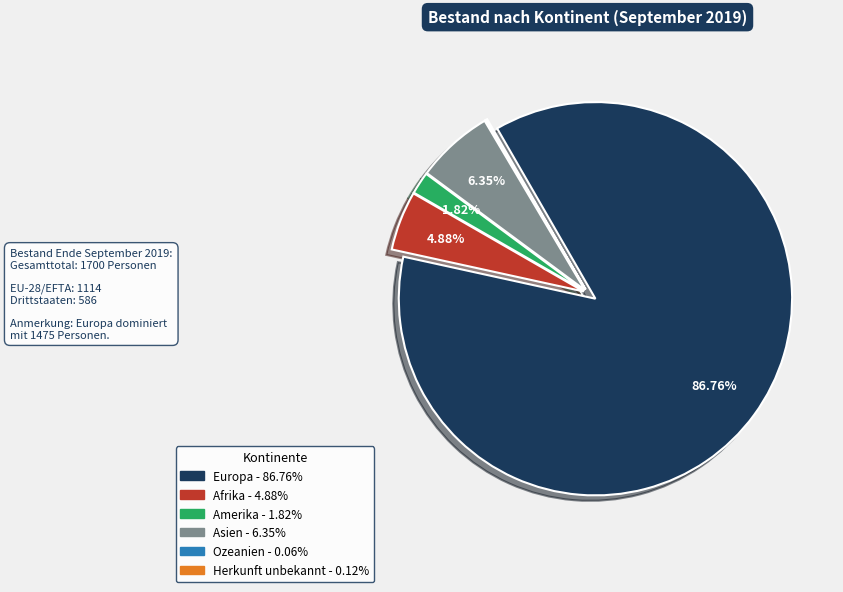

Which category accounts for the majority?

Europa